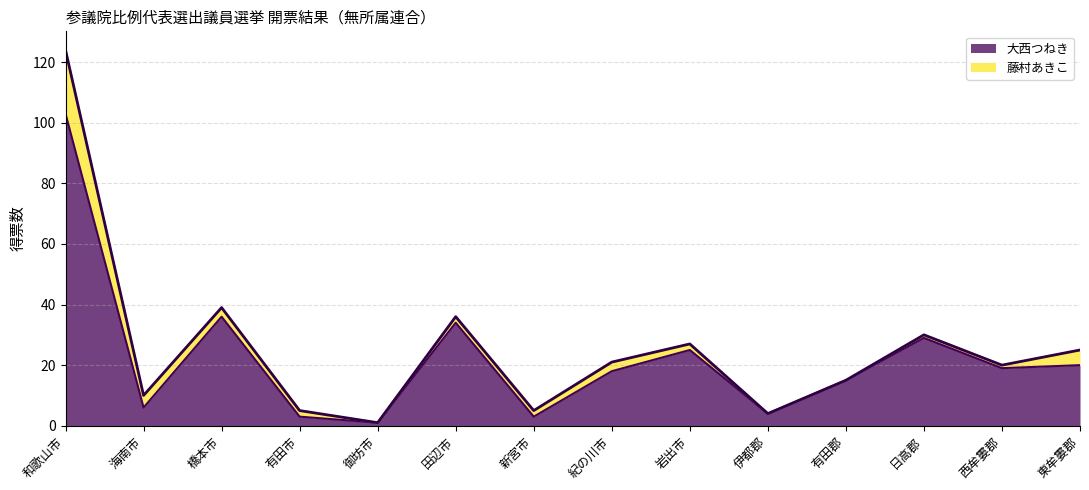

At which label is the value closest to 52?

橋本市